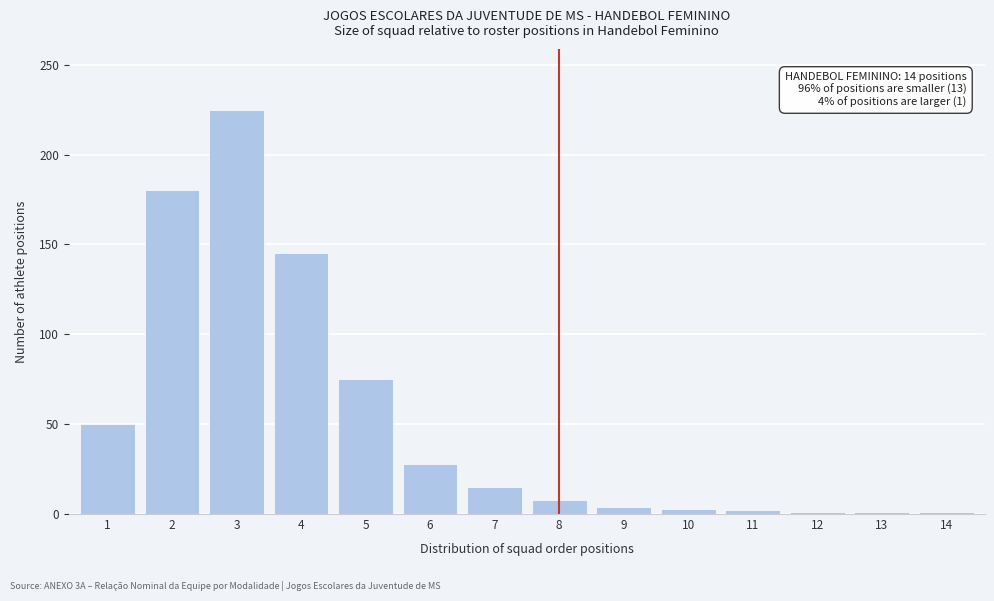

Is it true that the value at 2 is 180?

True